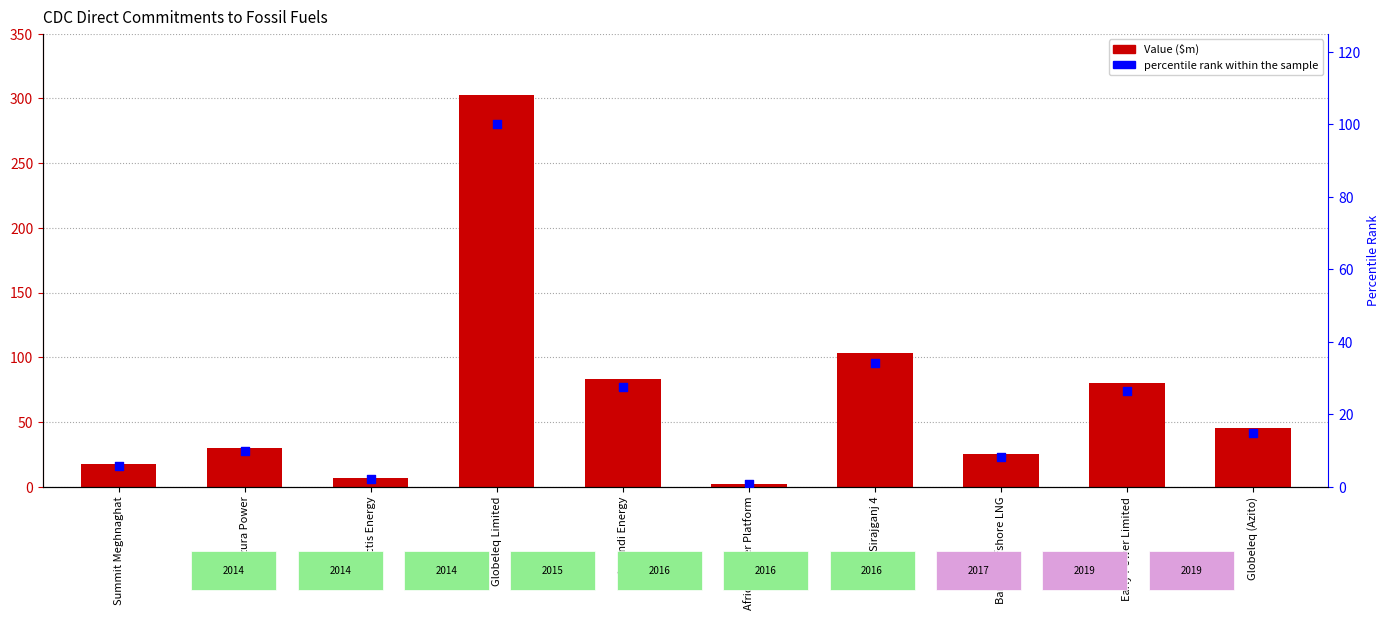

At which category is the sum across all series the highest?

Globeleq Limited